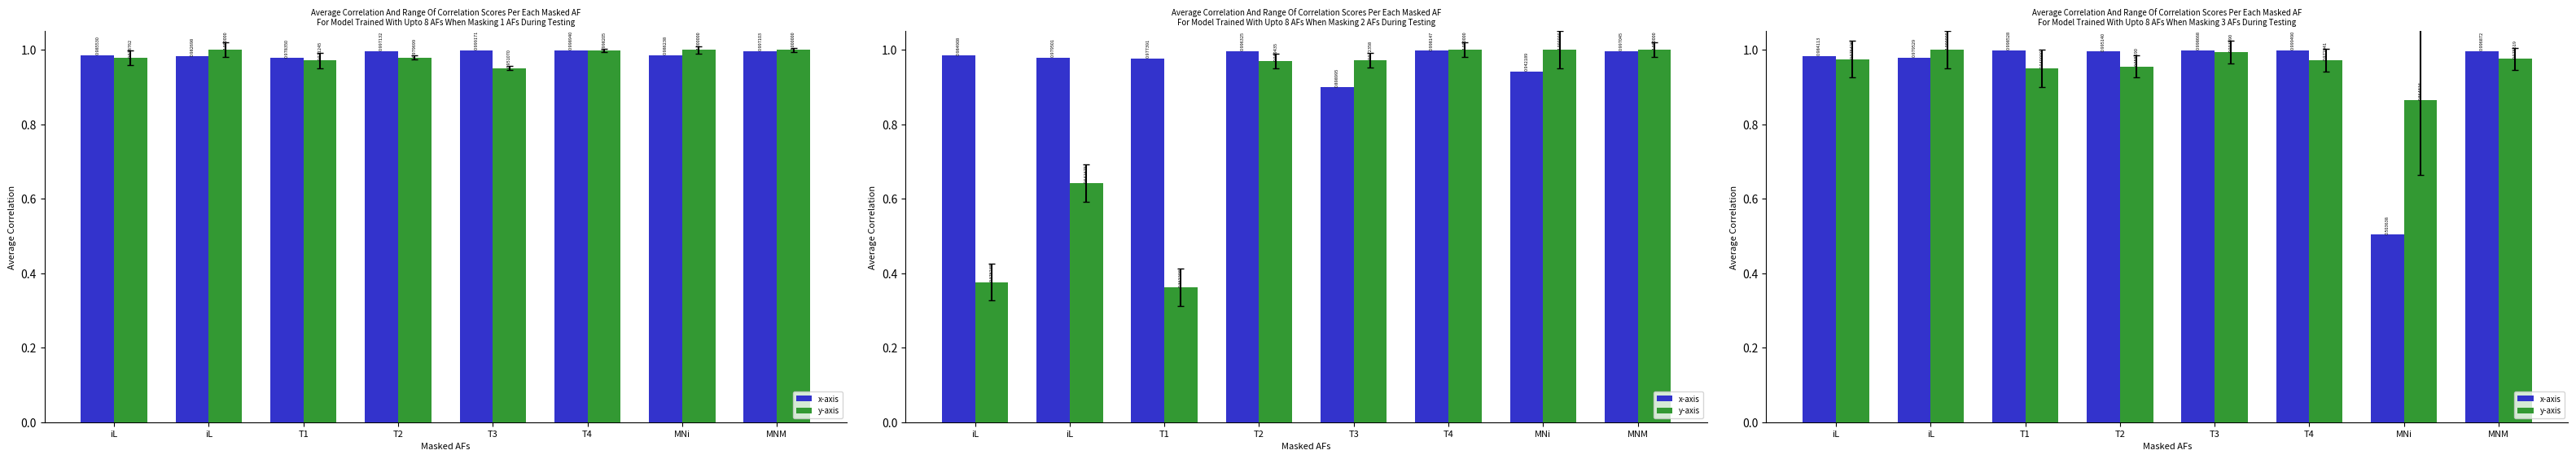

What is the value of the x-axis bar at the 4th from the left?

1.0